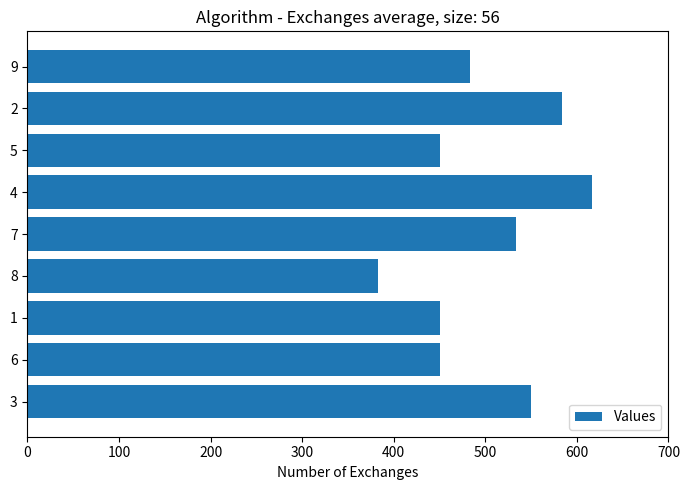

Reading top to bottom, transcribe all the data shown in this chart.

483.3	583.3	450.0	616.7	533.3	383.3	450.0	450.0	550.0